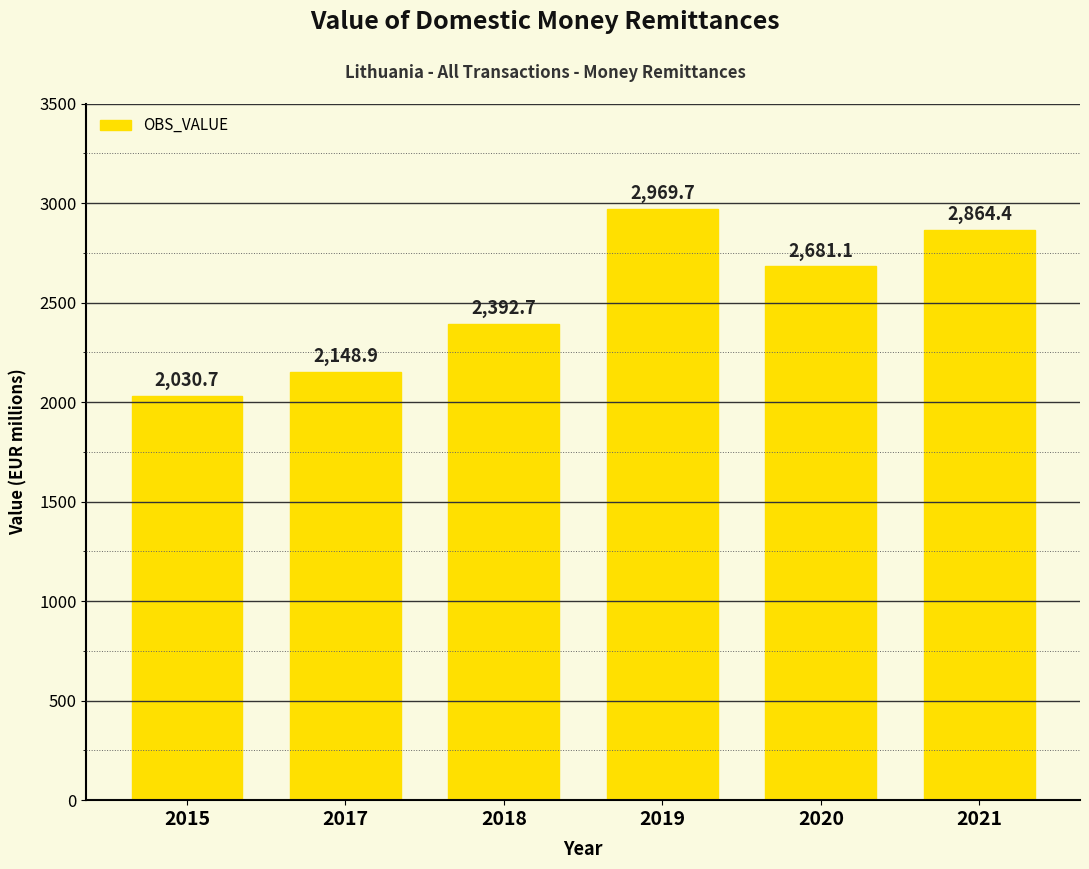

What is the ratio of the value at 2019 to the value at 2021?

1.0